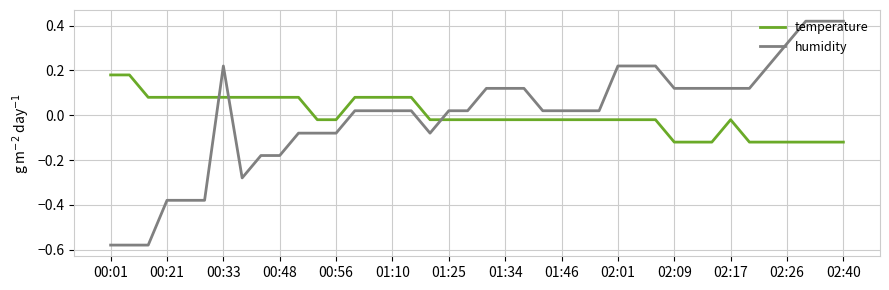

List the series in order of their peak value, highest first.

humidity, temperature